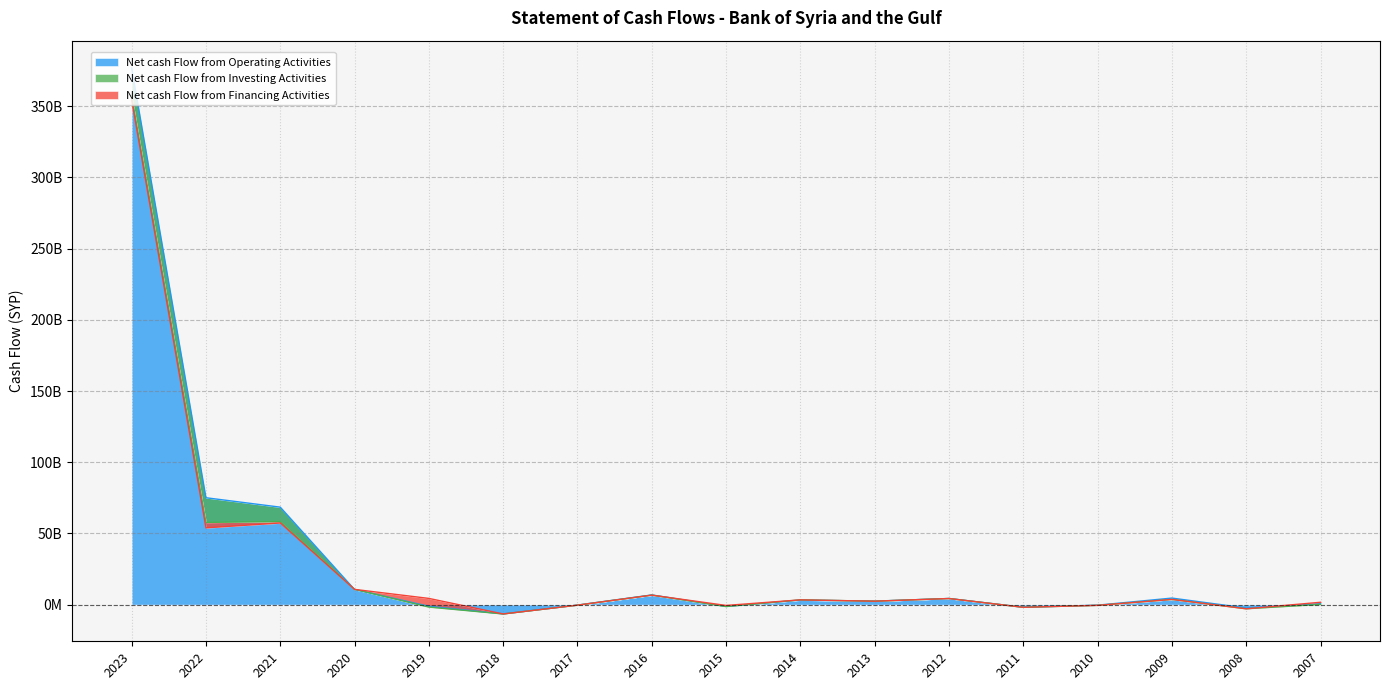

True or false: Net cash Flow from Operating Activities and Net cash Flow from Investing Activities intersect in this chart.

True